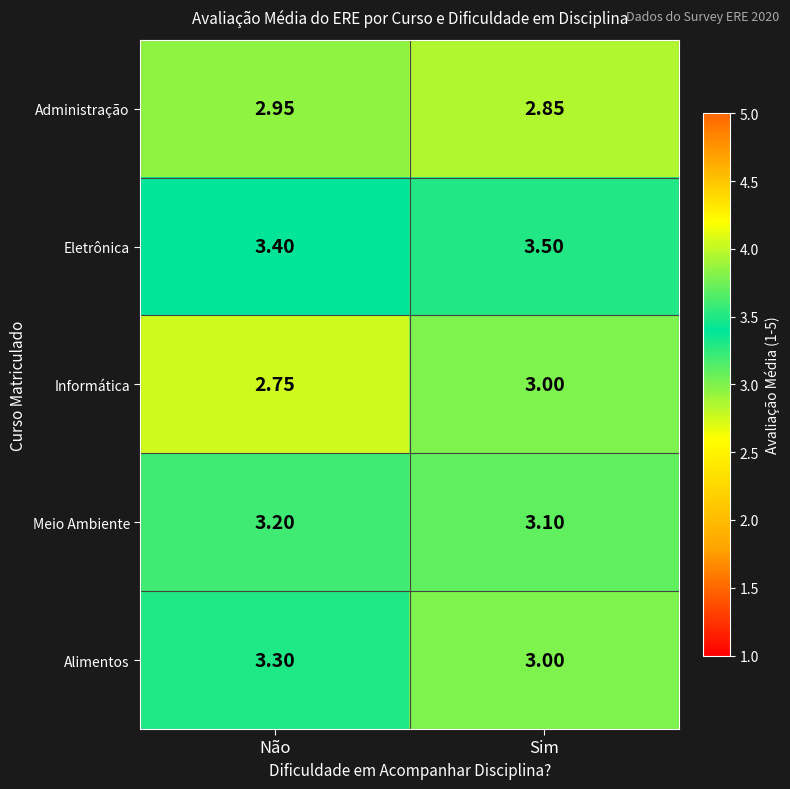

How many data points does each series have?

2